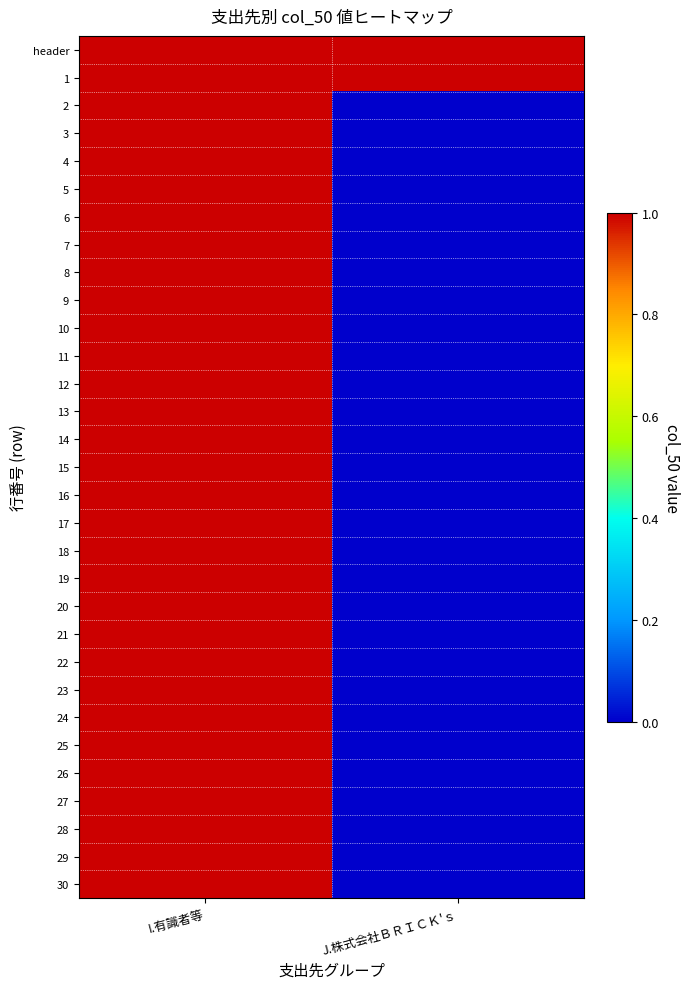

At how many categories does at least one series exceed 0?

2